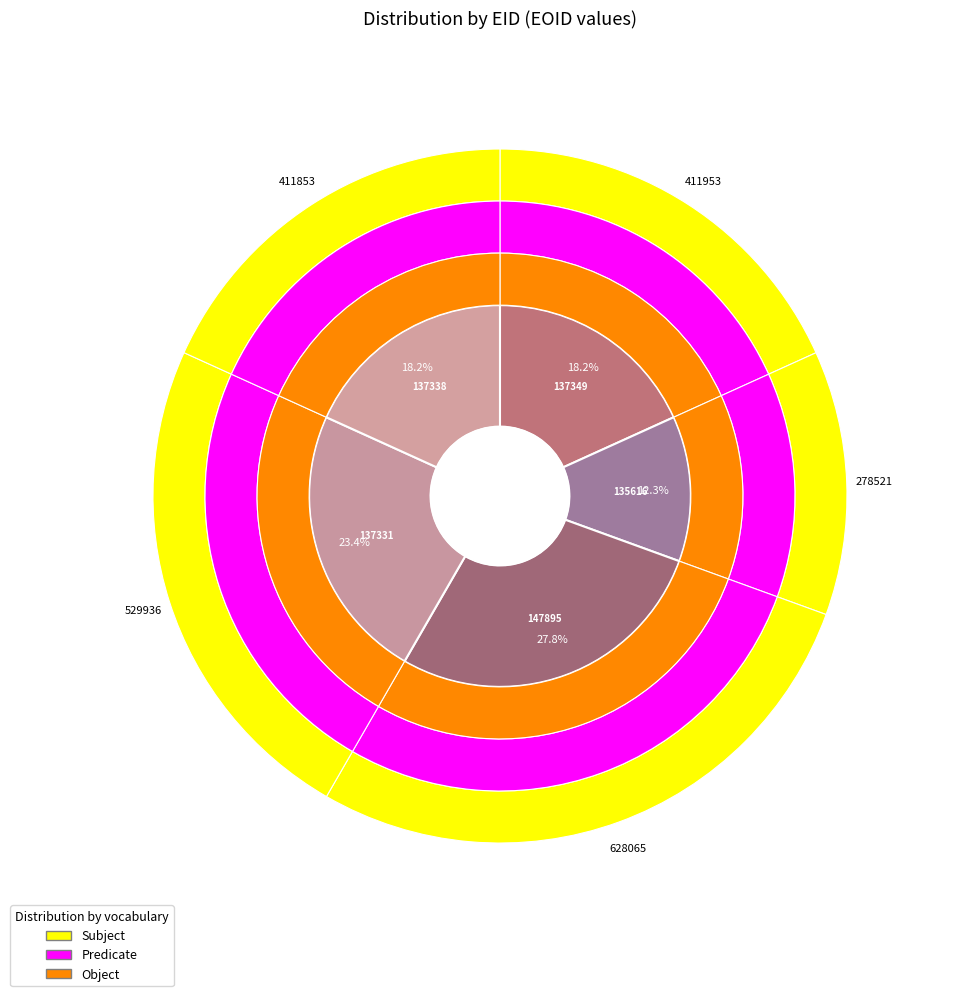

Does 137349 account for over 50% of the chart?

No